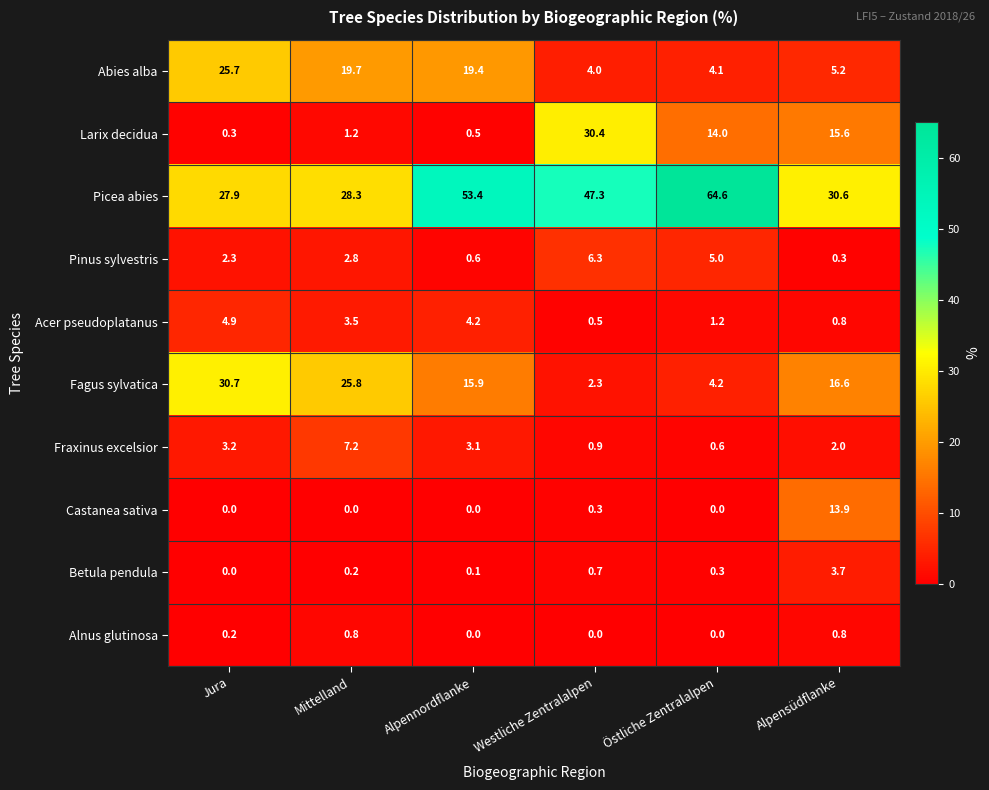

What is the highest value of the Fagus sylvatica series?

30.7